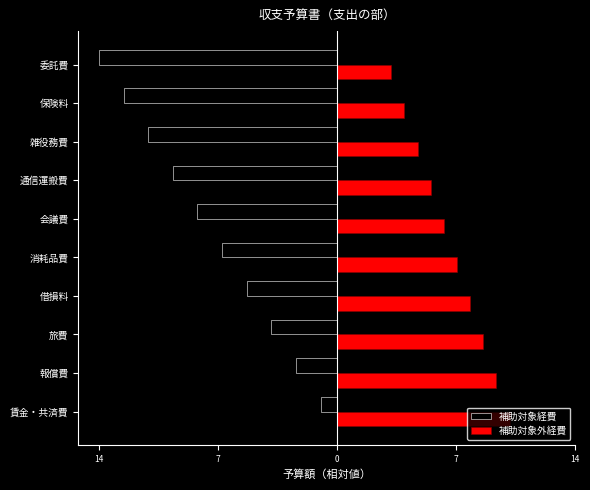

Reading left to right, what are all the values shown in this chart?

補助対象経費: -1.0	-2.5	-4.0	-5.5	-7.0	-8.5	-10.0	-11.5	-13.0	-14.5
補助対象外経費: 10.5	9.7	8.9	8.1	7.3	6.5	5.7	4.9	4.1	3.3